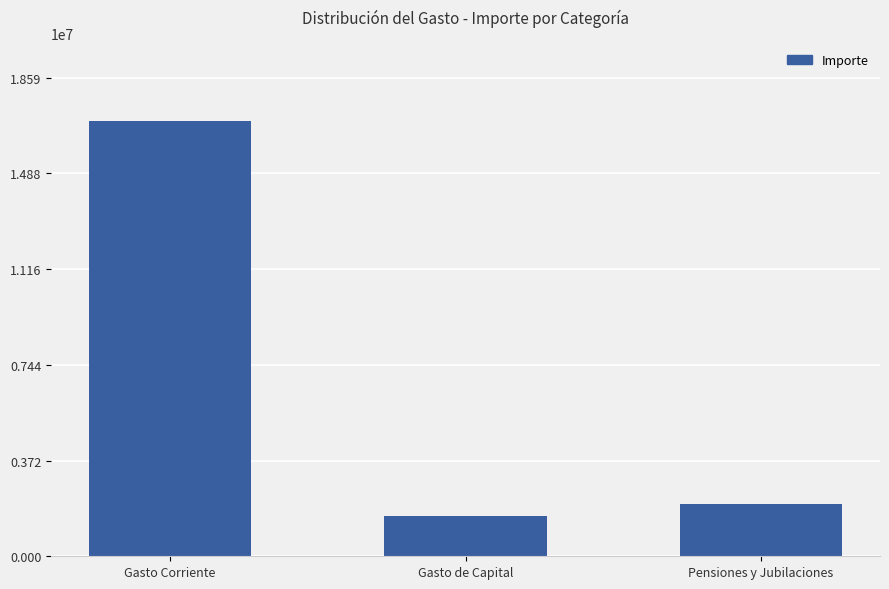

Is it true that the value at Gasto Corriente is 16904117.7?

True